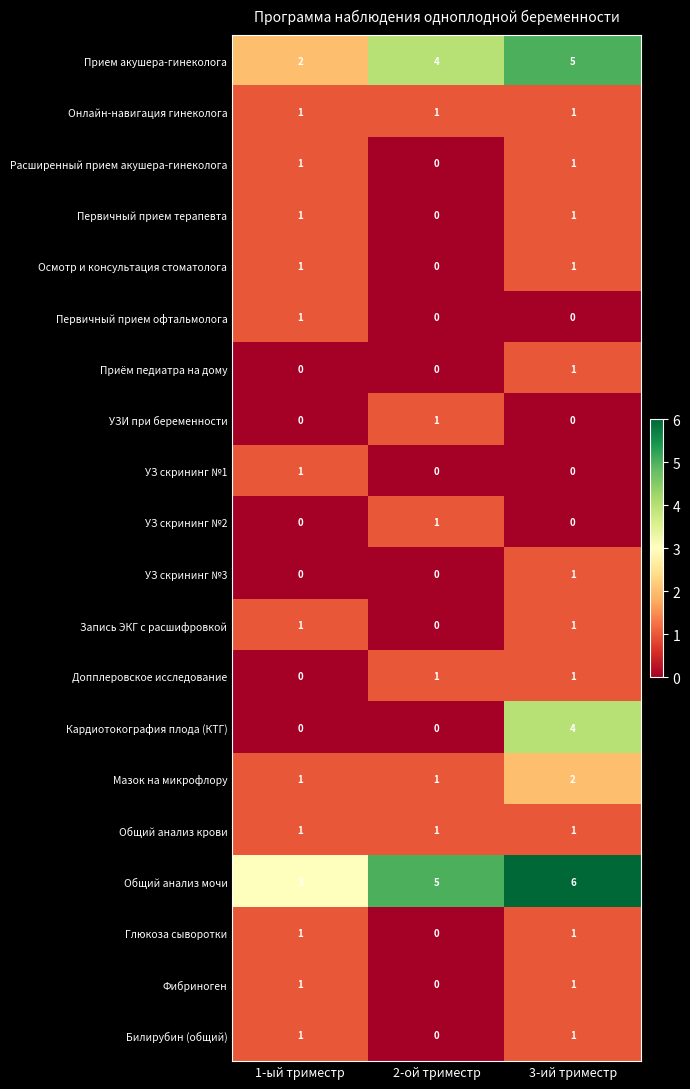

Which category has the highest value in the УЗ скрининг №2 series?

2-ой триместр